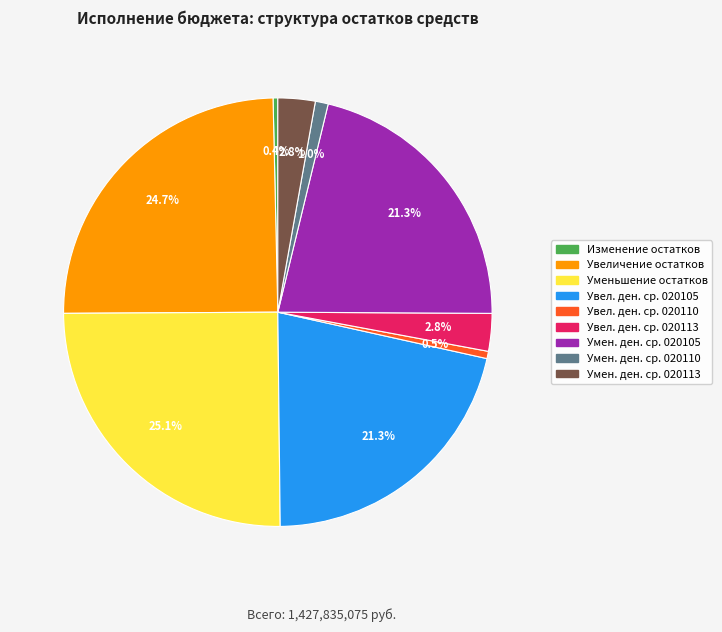

Does Увел. ден. ср. 020105 represent more than half of the total?

No